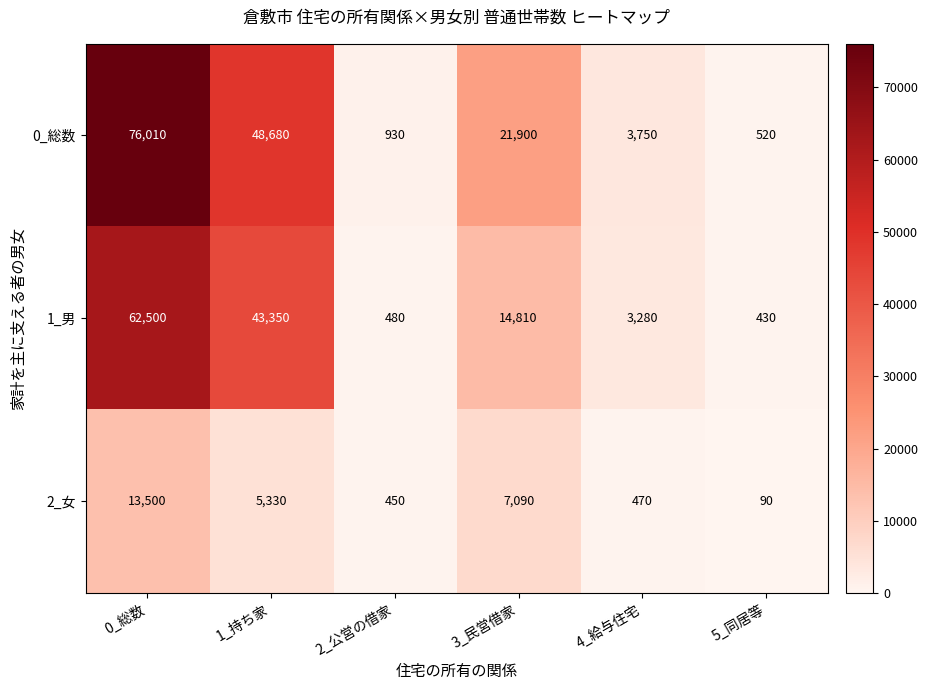

What is the total value across all series at 0_総数?

152010